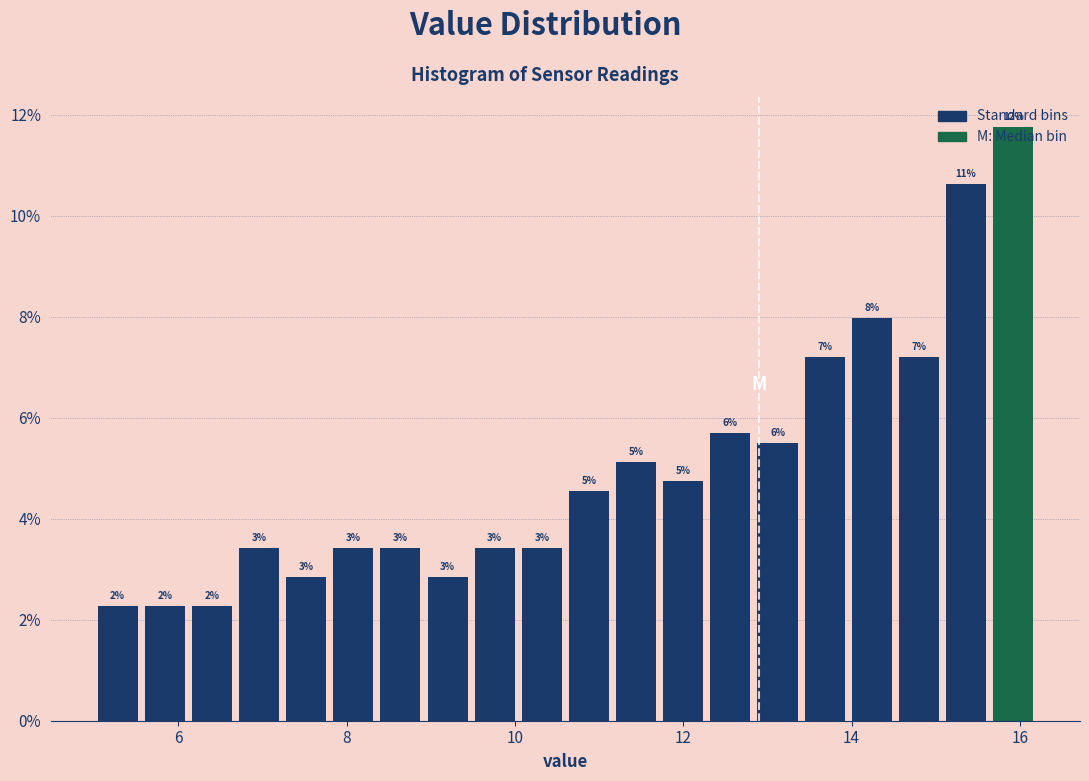

Around what value on the x-axis is the tallest bar? Give the approximate position of its centre, as read against the axis.

16.0